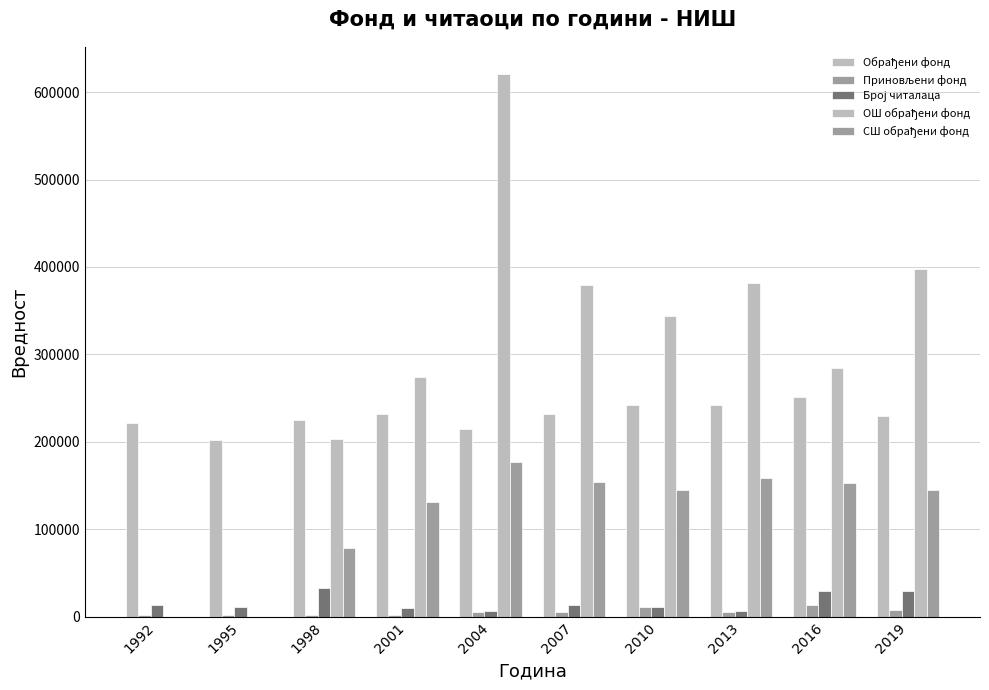

How many data points does each series have?

10